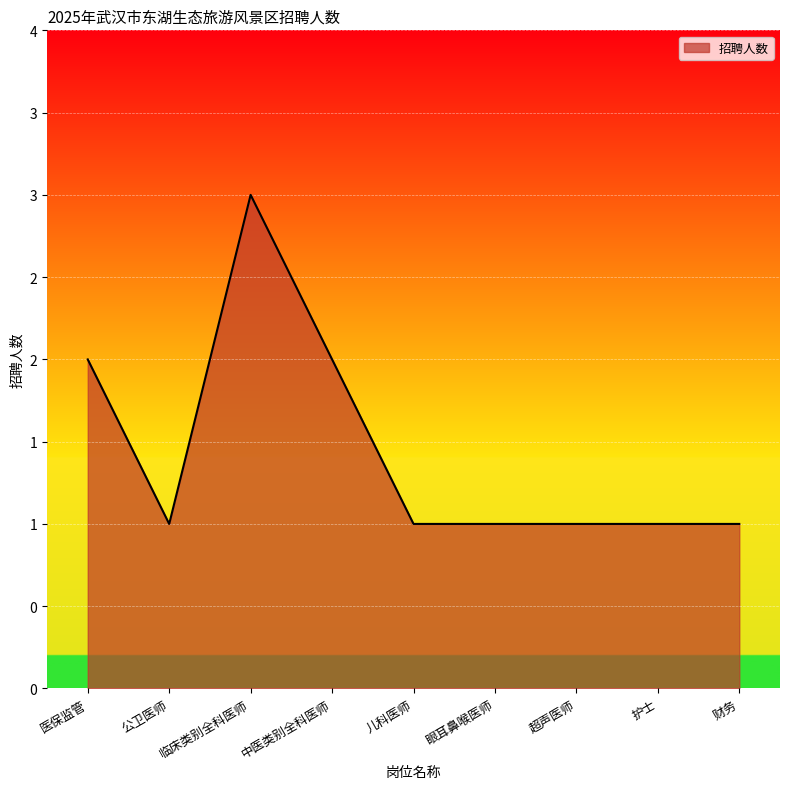

Where is the data nearest to the value 2?

医保监管